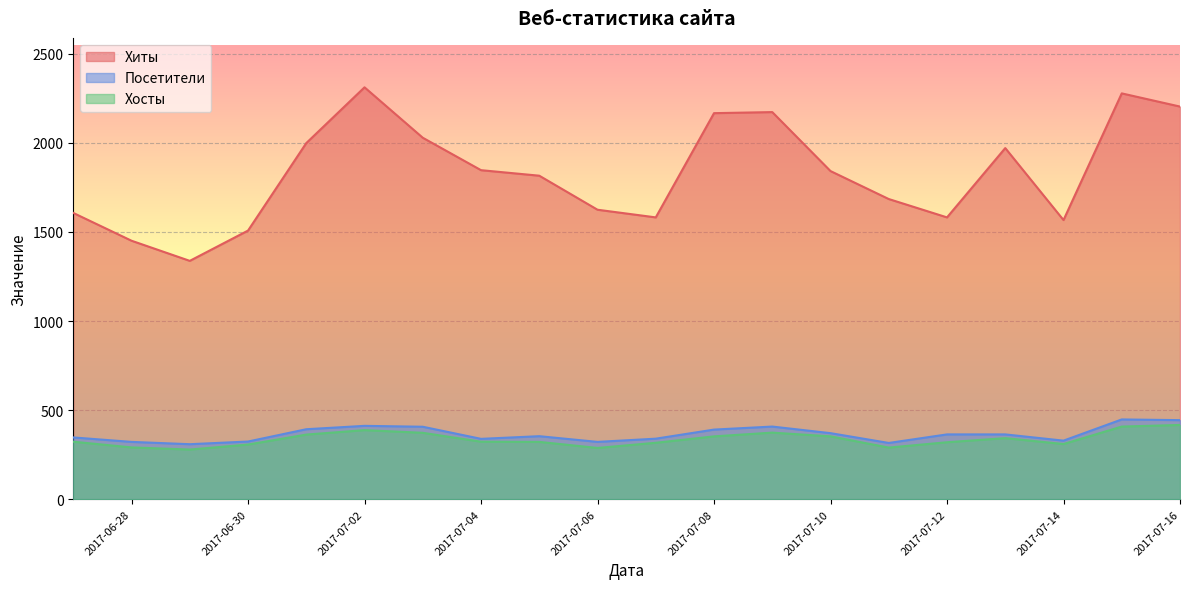

What is the value of the Хиты point at the 9th from the left?

1816